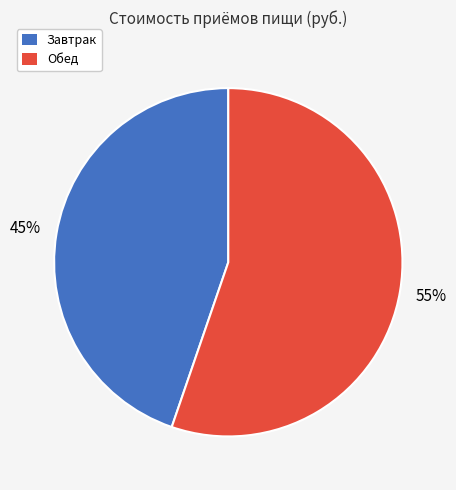

How many slices are in this pie chart?

2